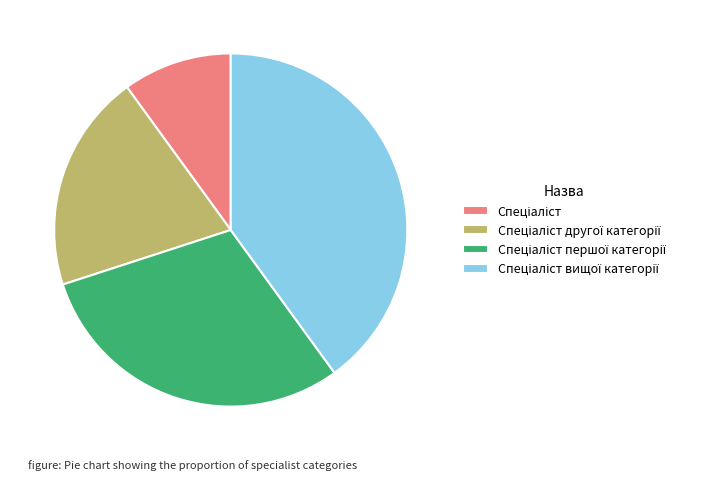

Does any single category account for the majority?

No